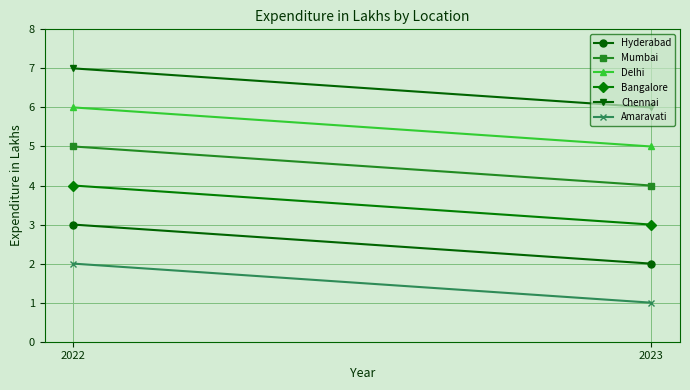

At 2022, list the series in order from smallest to largest.

Amaravati, Hyderabad, Bangalore, Mumbai, Delhi, Chennai